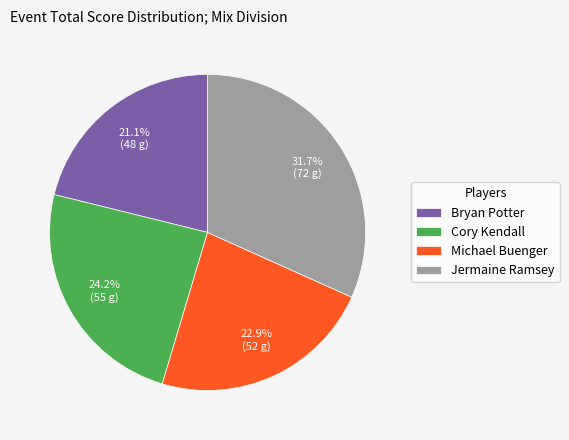

Is there a majority slice in this chart?

No